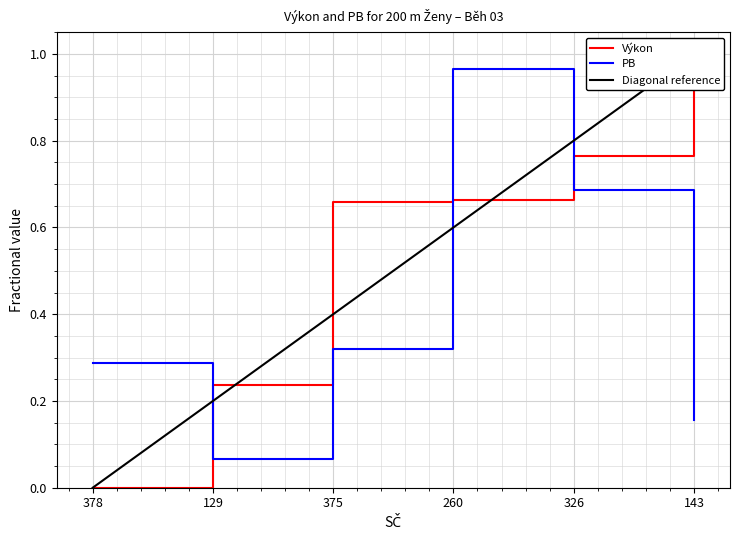

What is the sum of the PB values at 129 and 260?

1.0